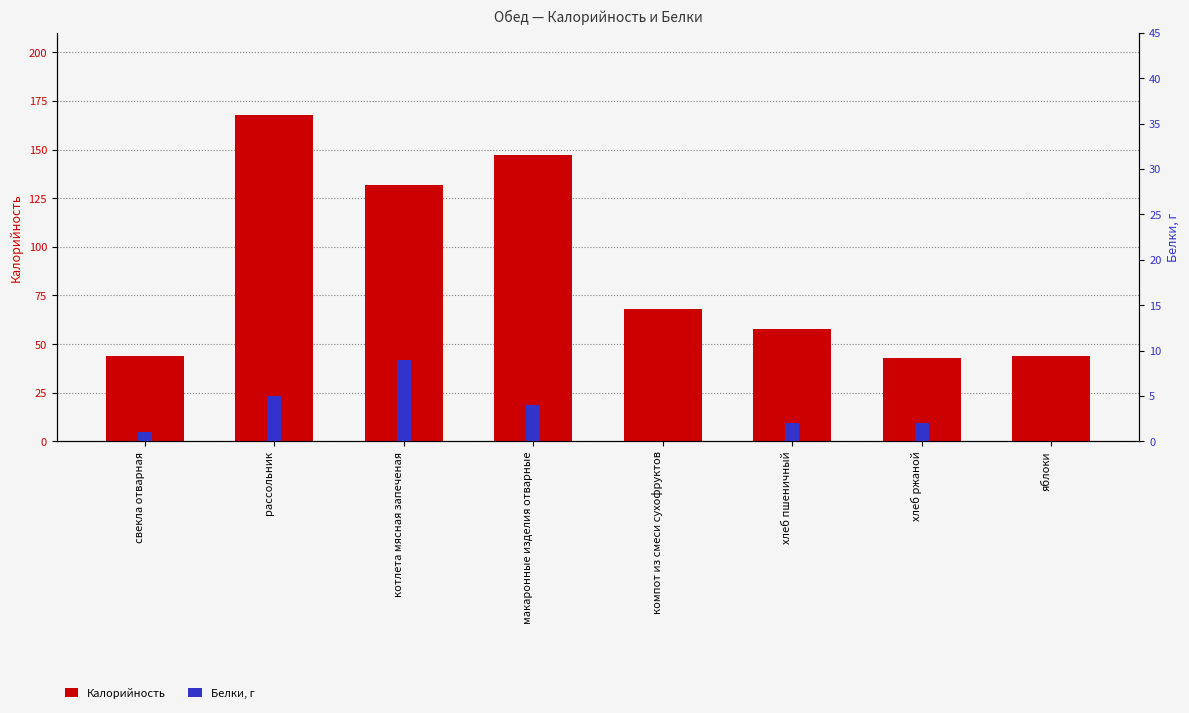

Is it true that Белки, г equals -3 at яблоки?

False